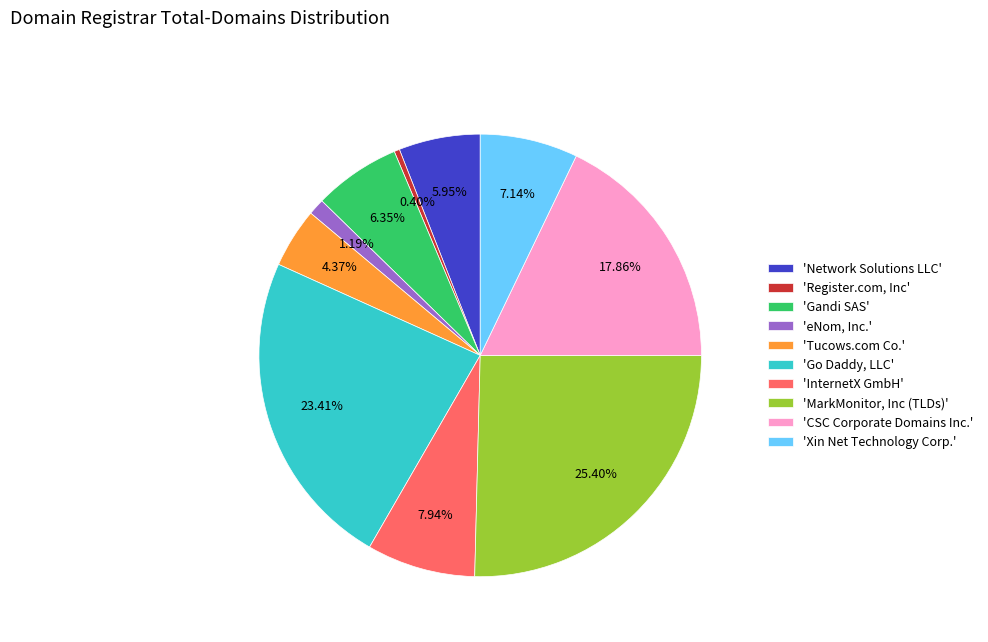

Rank the categories by value from highest to lowest.

'MarkMonitor, Inc (TLDs)', 'Go Daddy, LLC', 'CSC Corporate Domains Inc.', 'InternetX GmbH', 'Xin Net Technology Corp.', 'Gandi SAS', 'Network Solutions LLC', 'Tucows.com Co.', 'eNom, Inc.', 'Register.com, Inc'